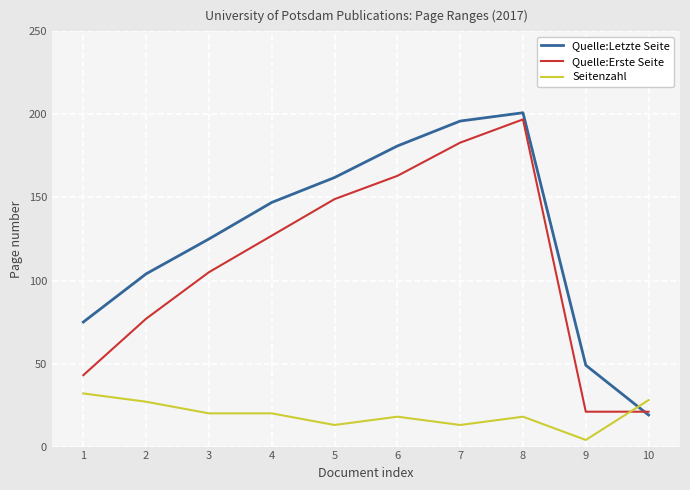

How many lines are shown in the chart?

3